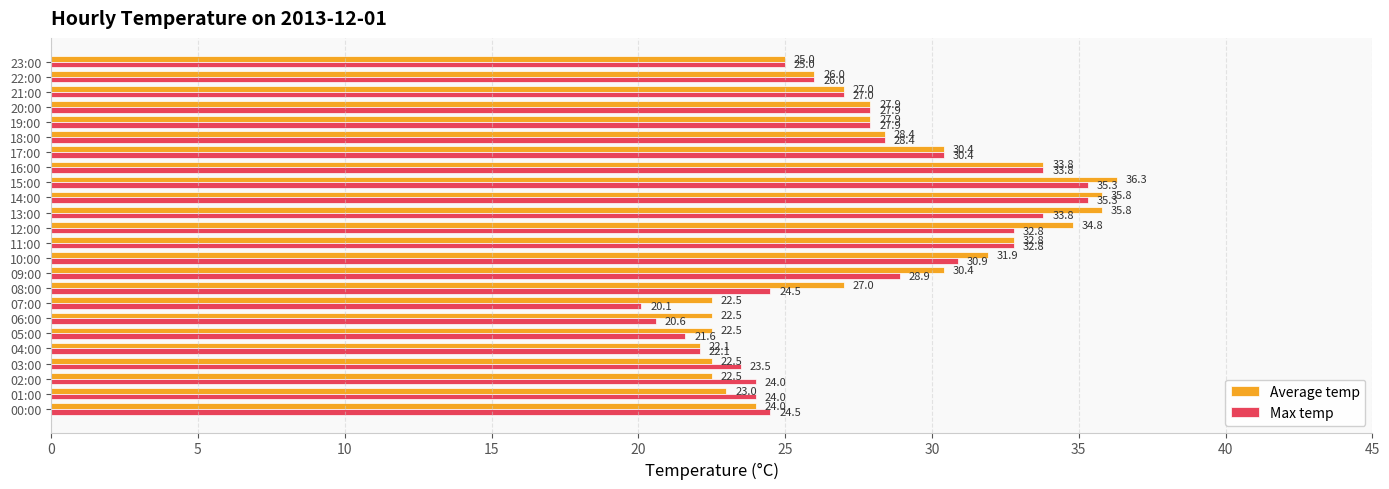

Which category has the lowest value in the Average temp series?

04:00